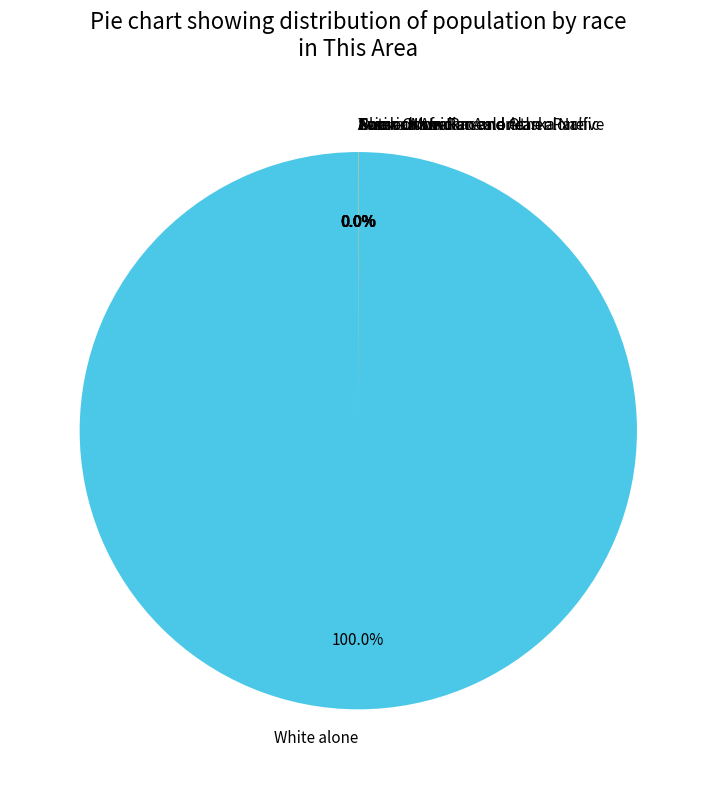

To the nearest percent, what is the difference between the largest and smallest slice percentages?

100%